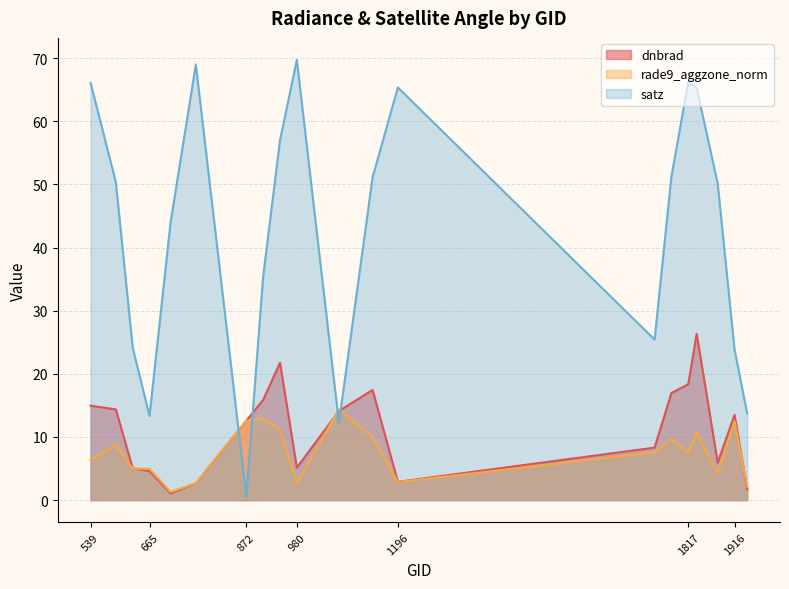

At which label is dnbrad closest to 13?

872